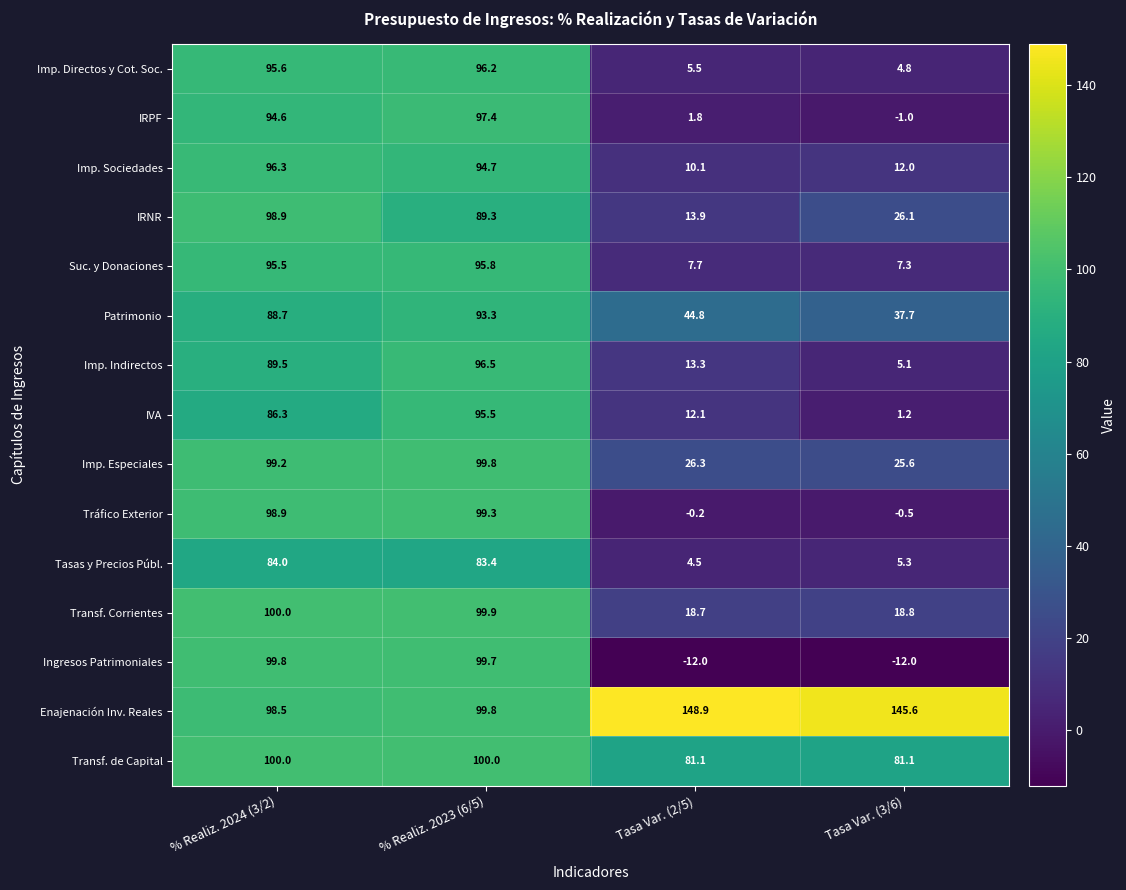

What is the difference between the maximum and minimum values in the Transf. de Capital series?

18.9